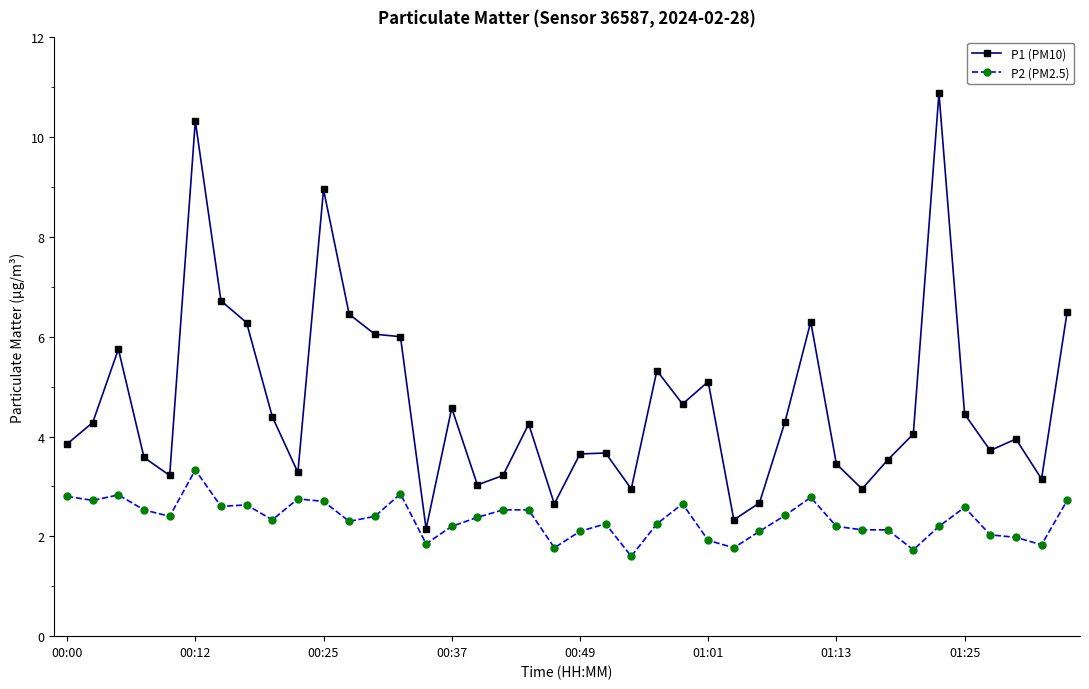

What are all the series names shown in the legend?

P1 (PM10), P2 (PM2.5)